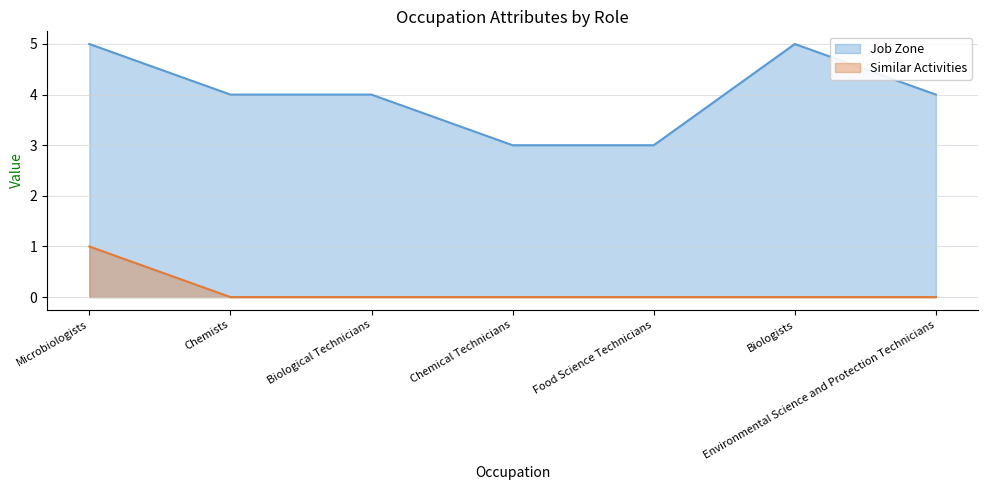

List the labels in order of Similar Activities value, largest first.

Microbiologists, Chemists, Biological Technicians, Chemical Technicians, Food Science Technicians, Biologists, Environmental Science and Protection Technicians